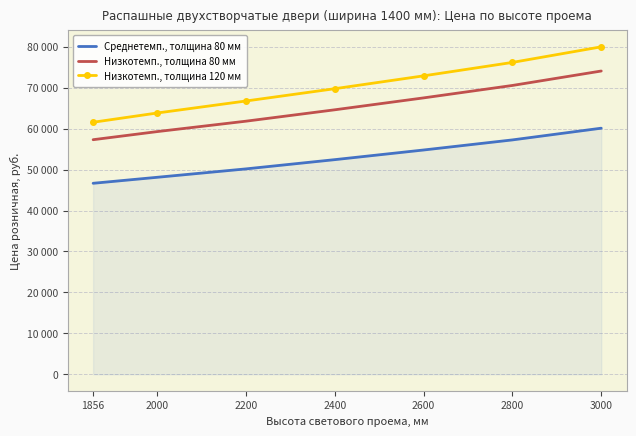

What are all the series names shown in the legend?

Среднетемп., толщина 80 мм, Низкотемп., толщина 80 мм, Низкотемп., толщина 120 мм